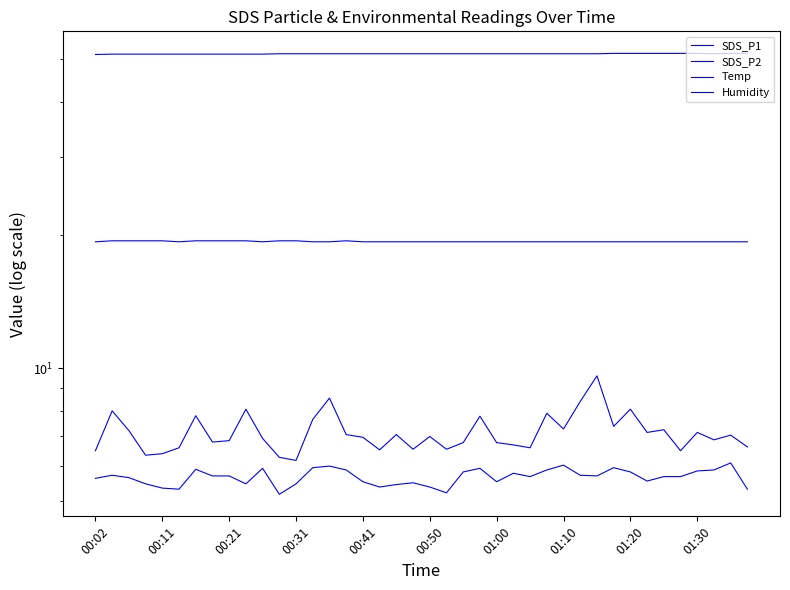

True or false: Humidity and SDS_P2 intersect in this chart.

False